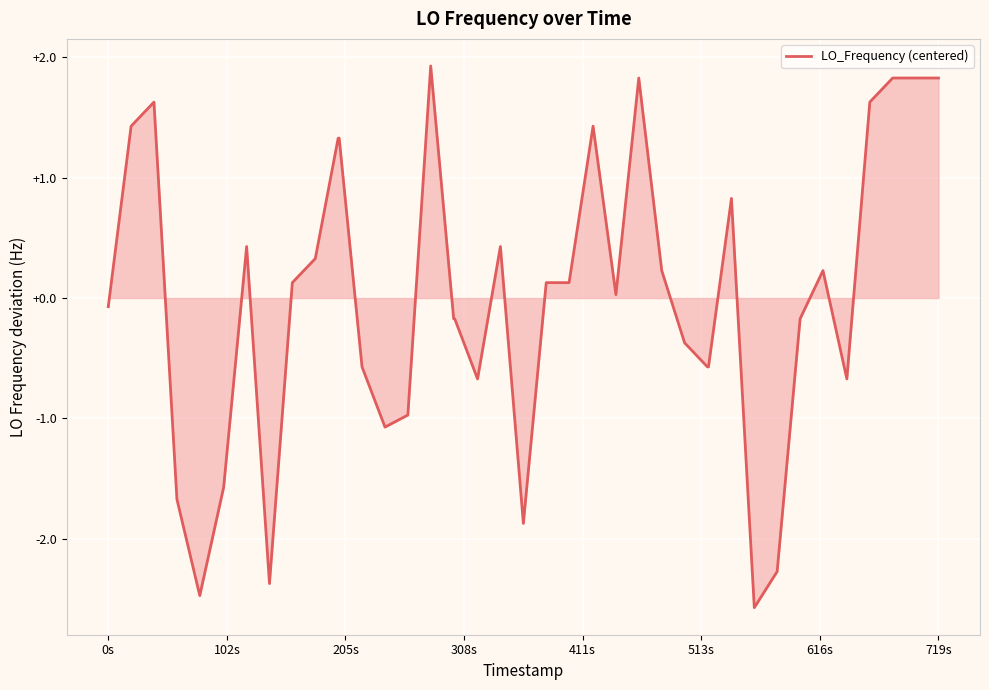

What is the smallest value displayed?

-2.6